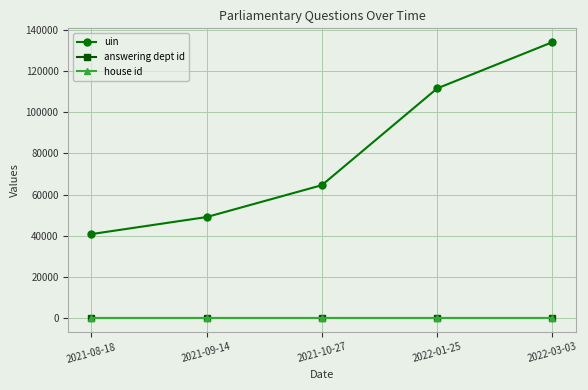

Reading right to left, transcribe all the data shown in this chart.

uin: 133973	111528	64562	49083	40811
answering dept id: 17	17	17	17	17
house id: 1	1	1	1	1